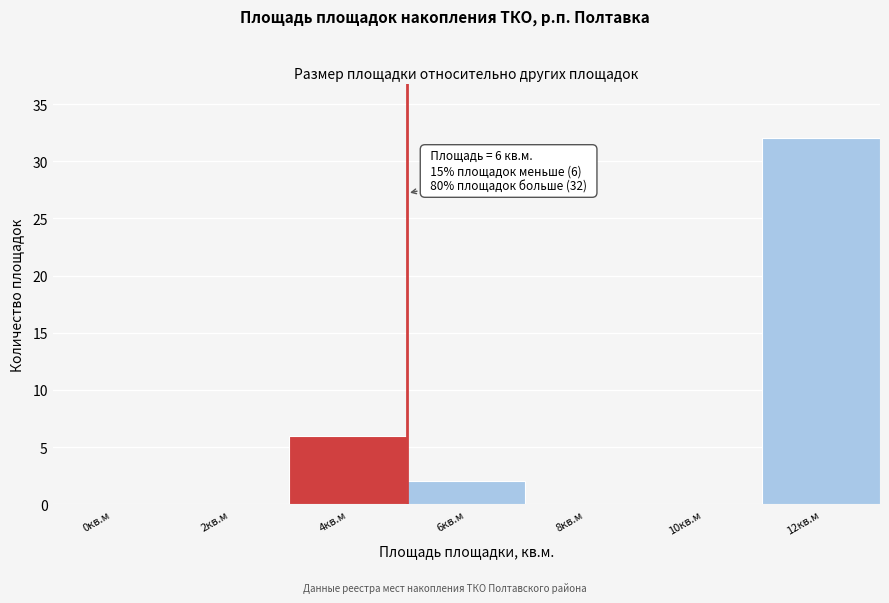

Reading right to left, list all the values displayed in this chart.

12кв.м=32	10кв.м=0	8кв.м=0	6кв.м=2	4кв.м=6	2кв.м=0	0кв.м=0